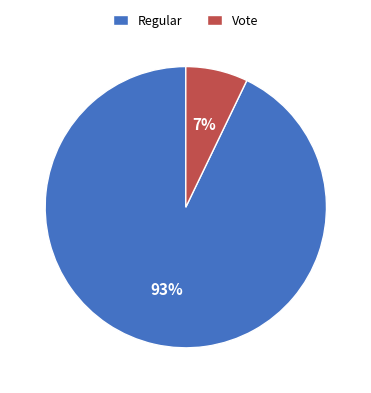

What percentage is the Vote slice, to the nearest percent?

7%